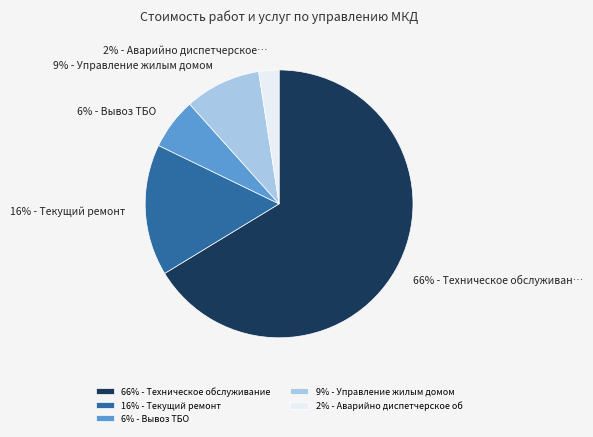

Rank the categories by value from highest to lowest.

66% - Техническое обслуживание, 16% - Текущий ремонт, 9% - Управление жилым домом, 6% - Вывоз ТБО, 2% - Аварийно диспетчерское об